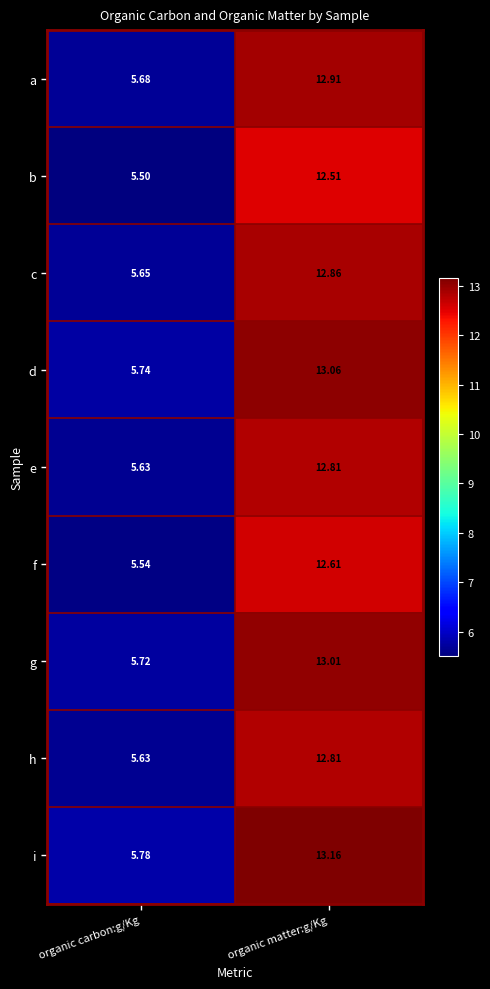

Rank the categories by a value from highest to lowest.

organic matter:g/Kg, organic carbon:g/Kg